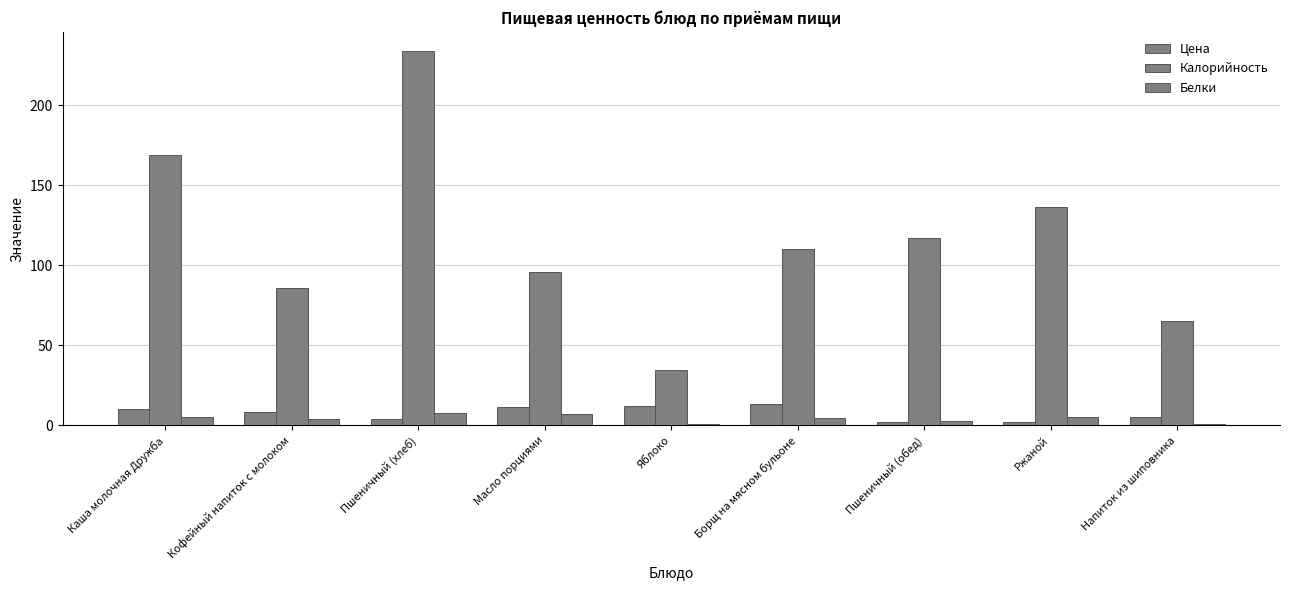

How many groups of bars are there?

9